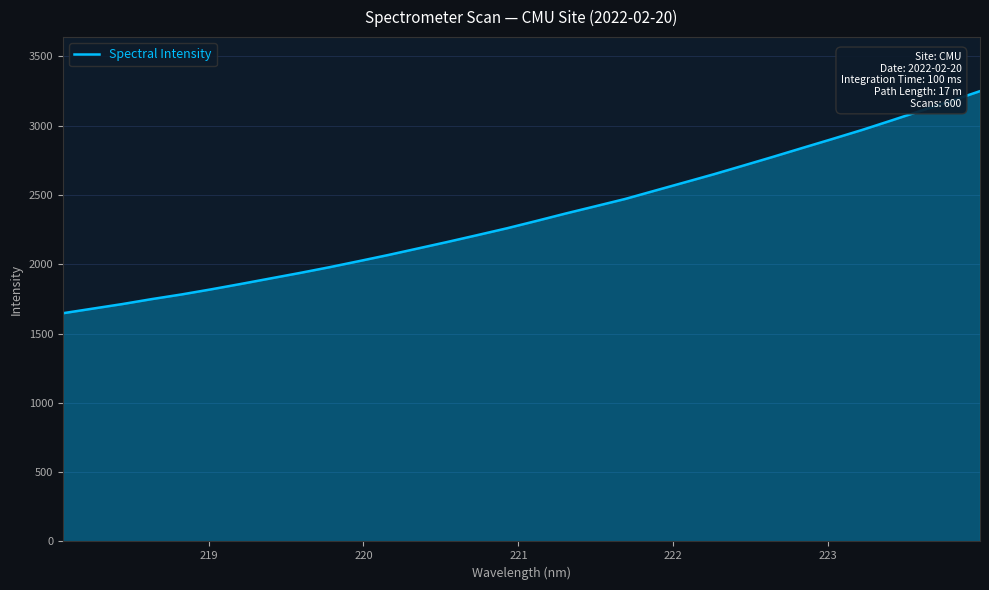

What is the greatest value displayed?

3249.9